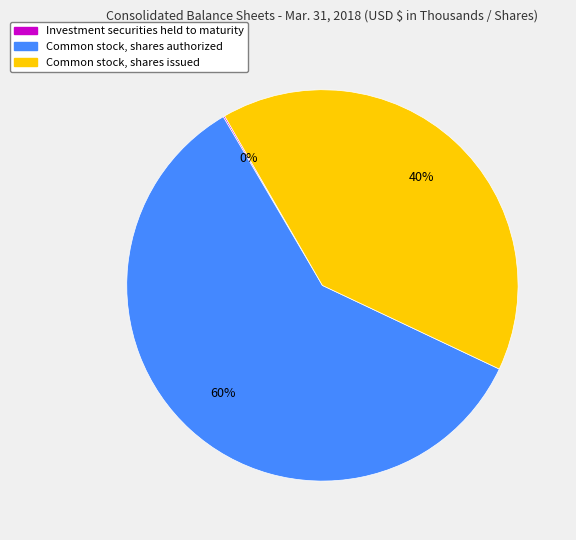

Is there a majority slice in this chart?

Yes